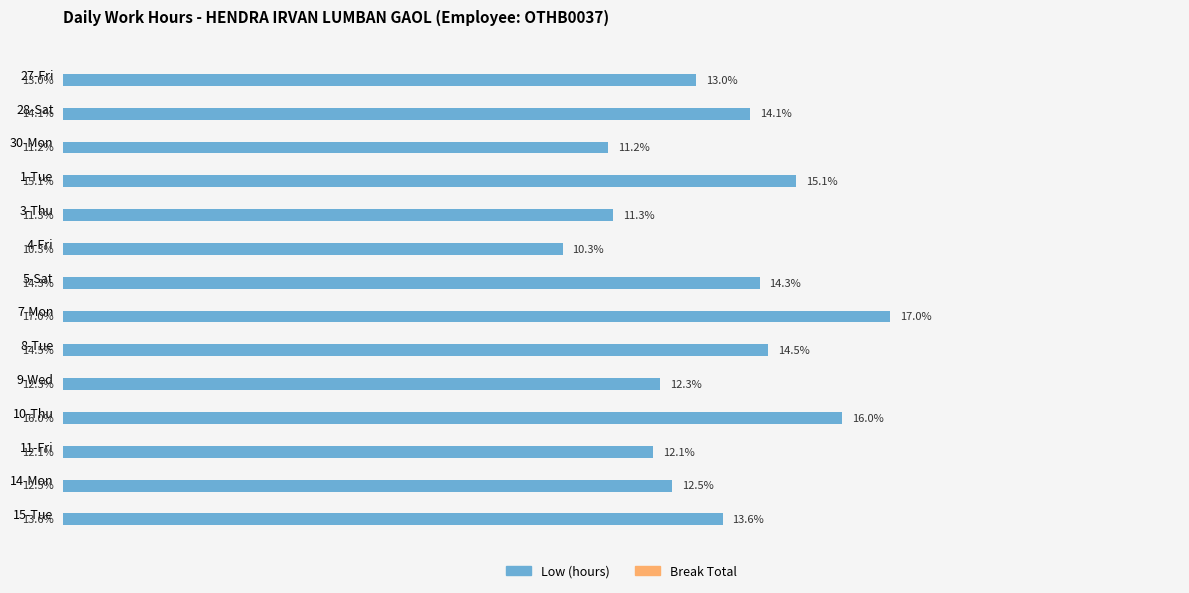

What is the label of the 7th bar from the top?

5-Sat